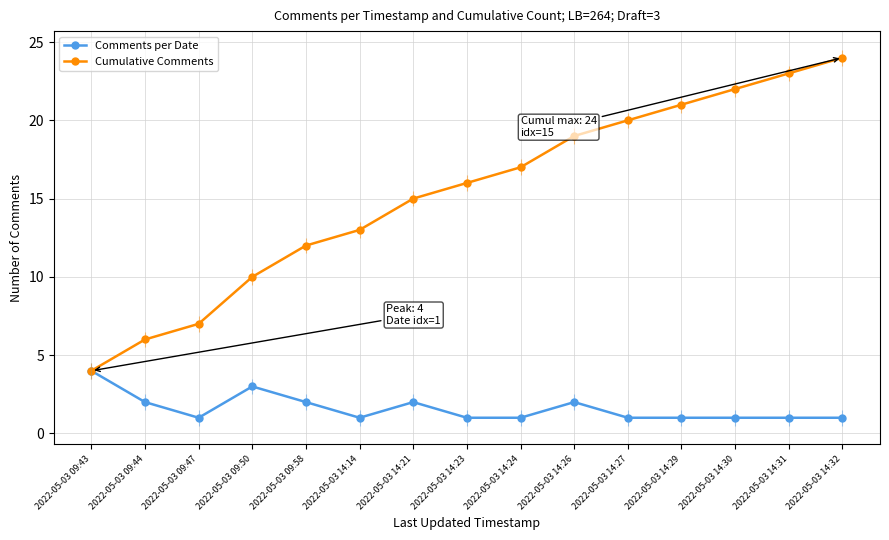

What is the sum of the Comments per Date values at 2022-05-03 09:50 and 2022-05-03 09:58?

5